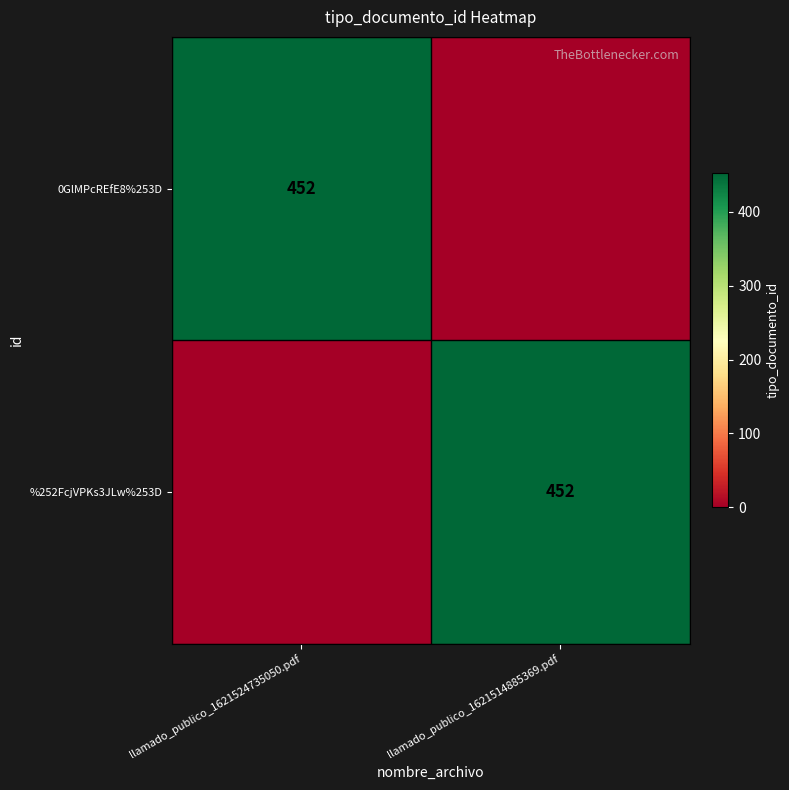

Is it true that 0GlMPcREfE8%253D equals 627 at llamado_publico_1621524735050.pdf?

False